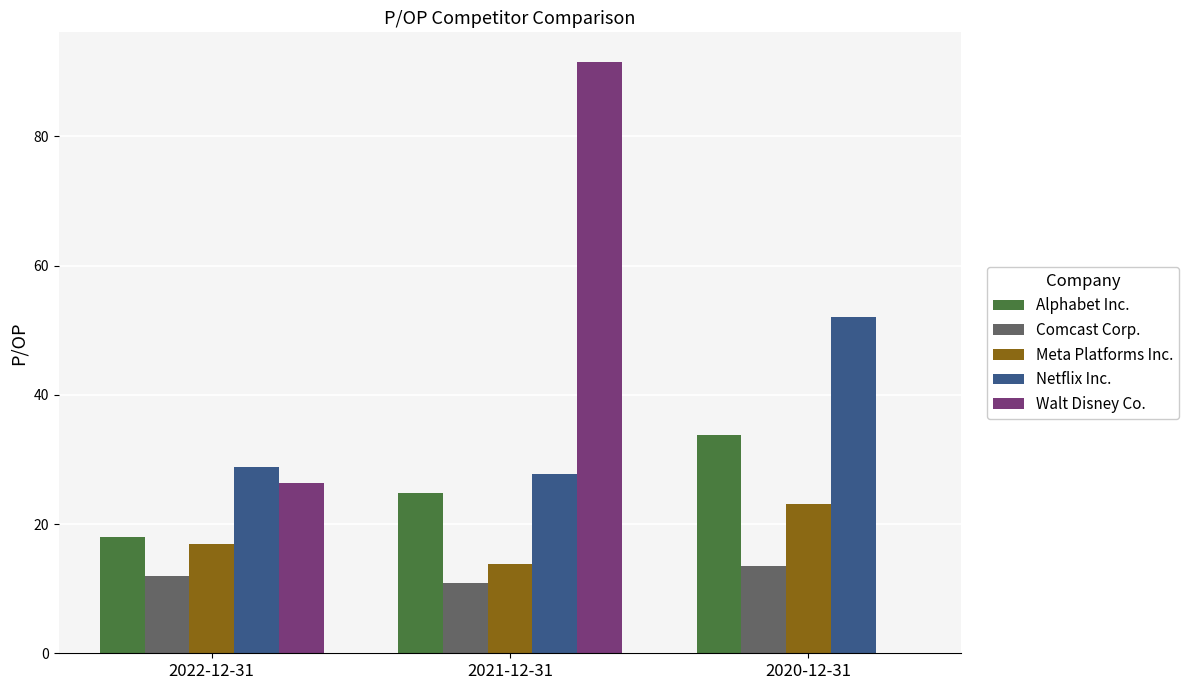

What is the sum of the Alphabet Inc. values at 2022-12-31 and 2021-12-31?

42.9